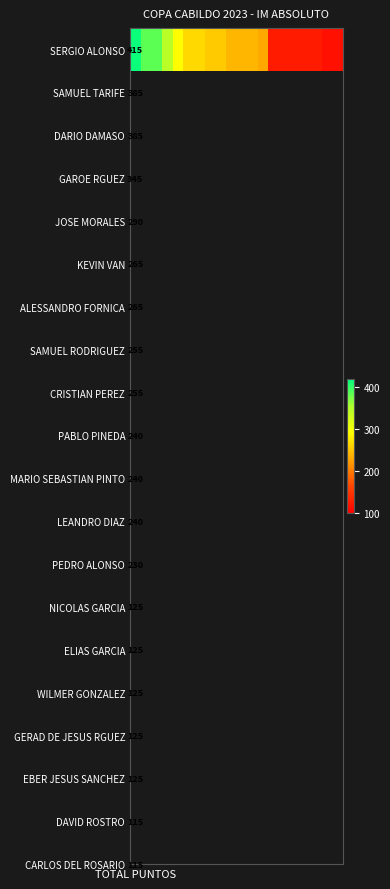

What is the minimum value shown in the chart?

115